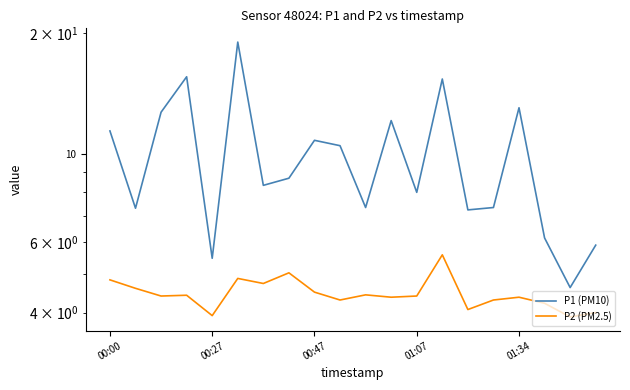

How many data points in P2 (PM2.5) are less than 4?

2